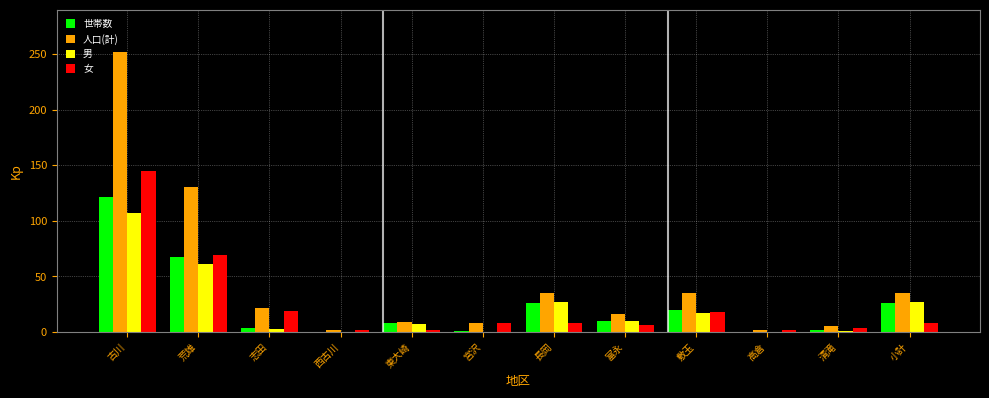

Which series changed the most between 高倉 and 小計?

人口(計)